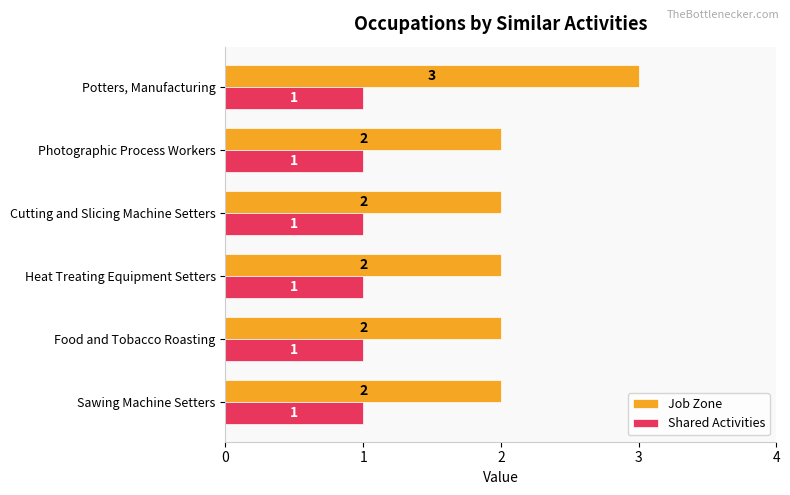

What are all the series names shown in the legend?

Job Zone, Shared Activities